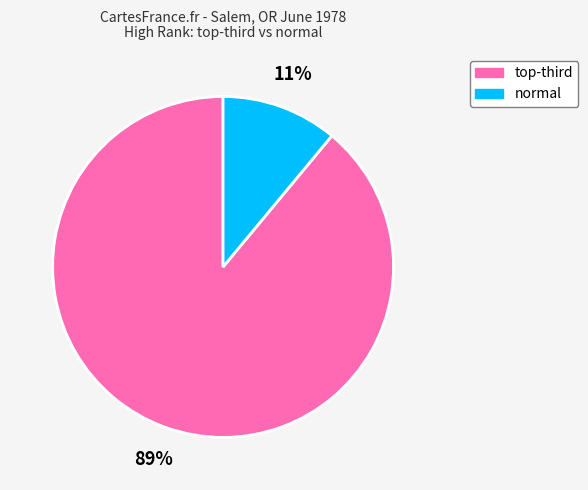

Which slice is the largest?

top-third